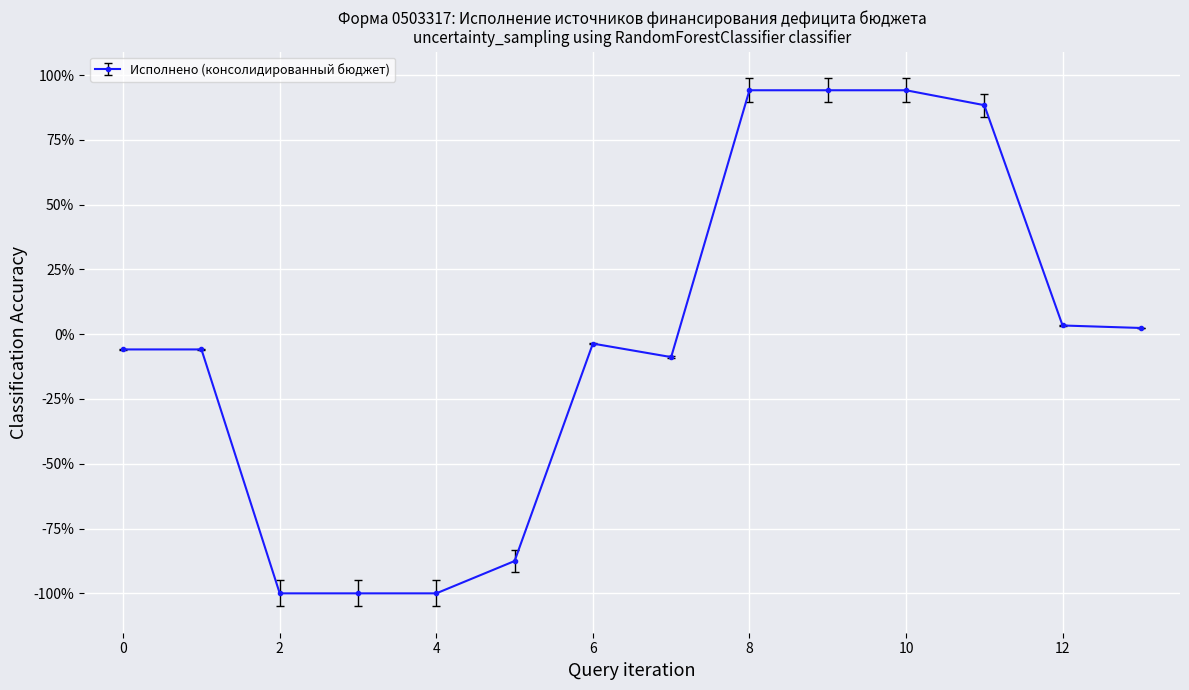

True or false: there are more than 0 points higher than both neighbors.

True